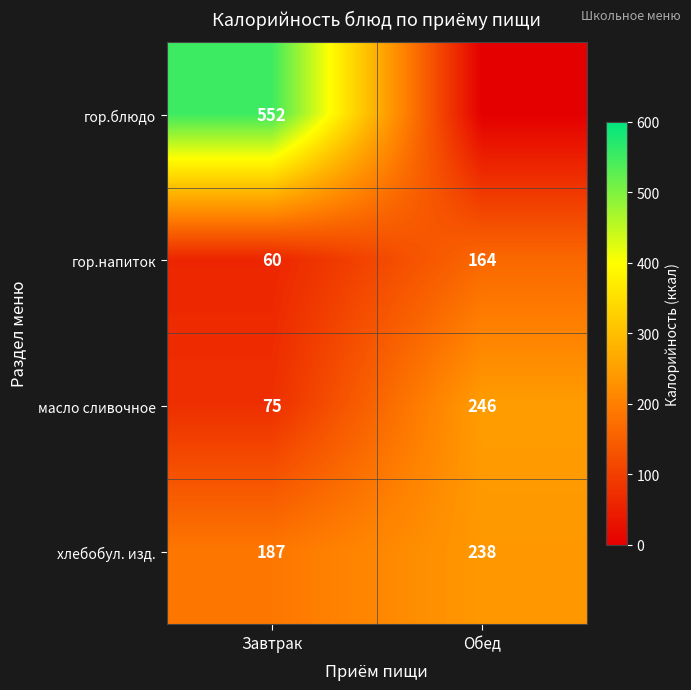

At which label does масло сливочное reach its peak?

Обед